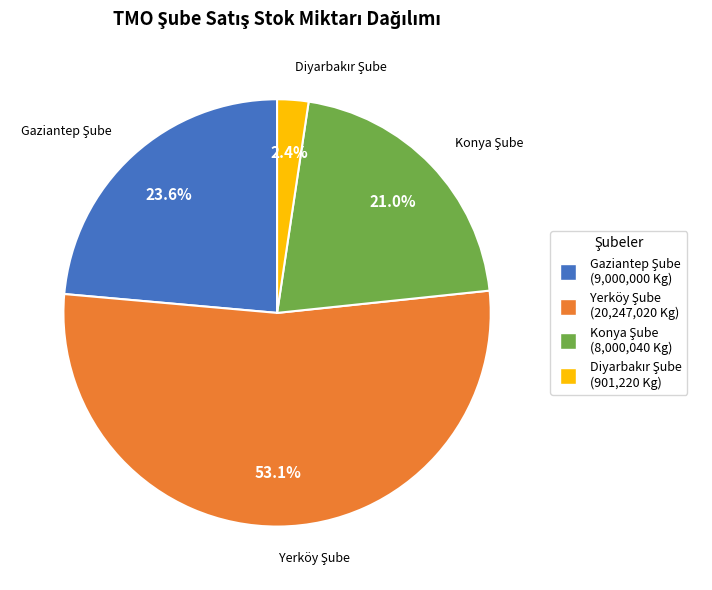

Does any single category account for the majority?

Yes